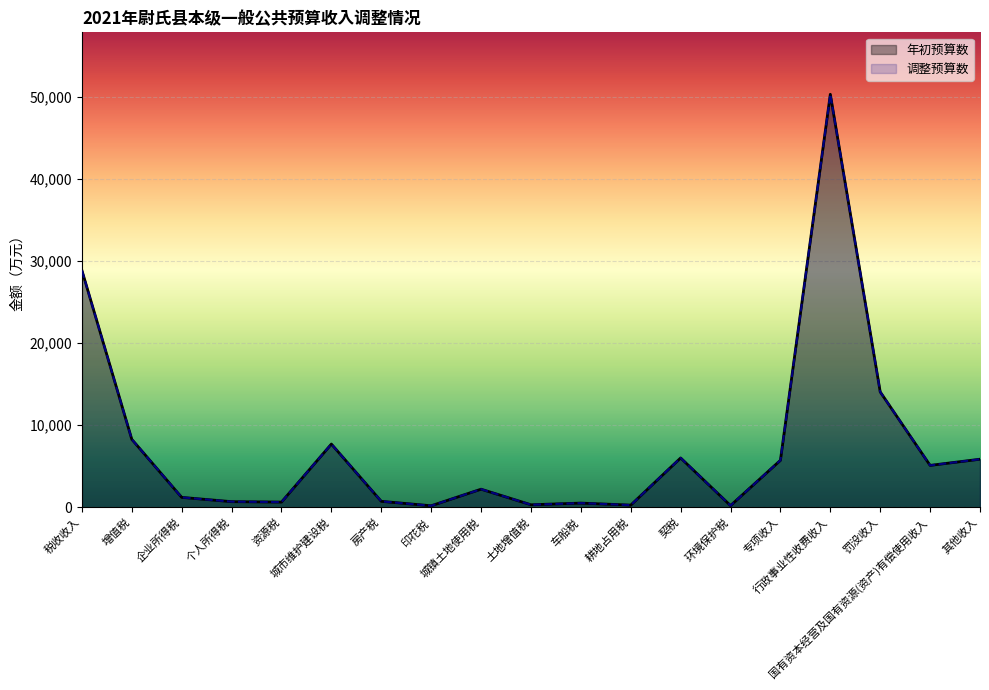

At which category does the chart reach its peak across all series?

行政事业性收费收入